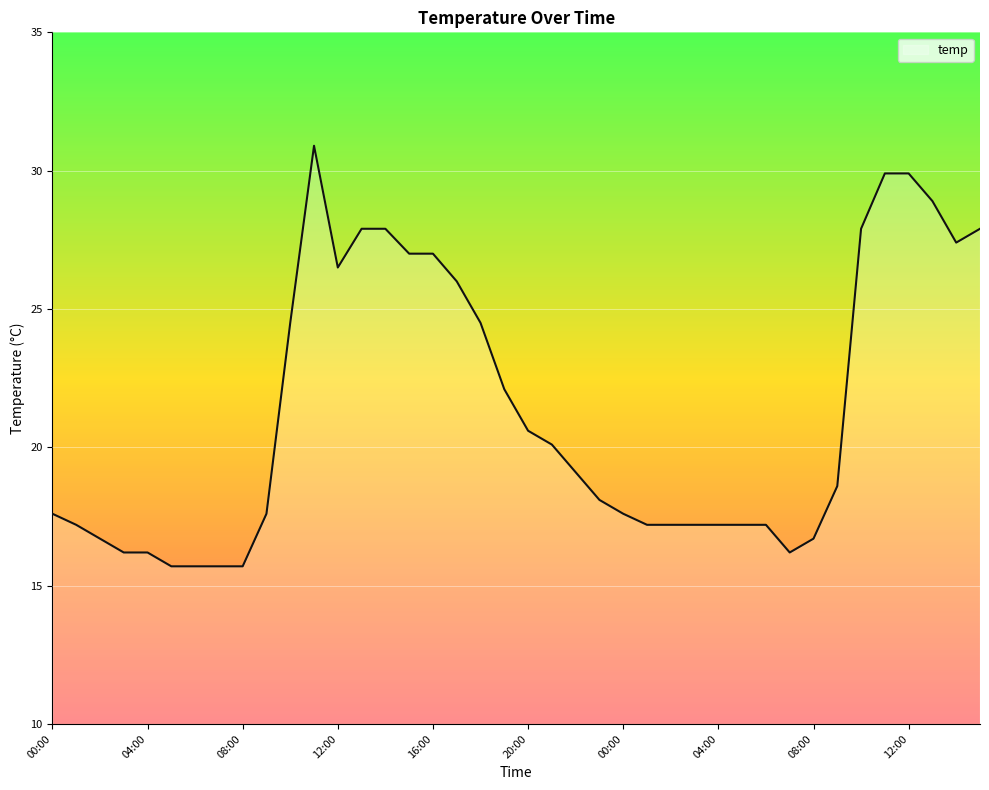

What is the maximum value shown in the chart?

30.9